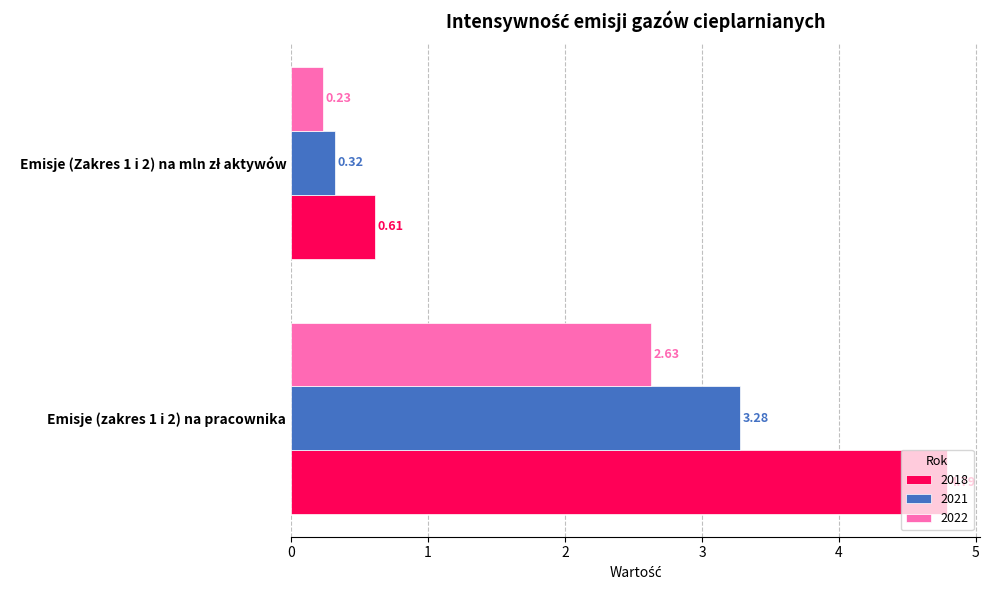

Rank the series by their maximum value, from highest to lowest.

2018, 2021, 2022